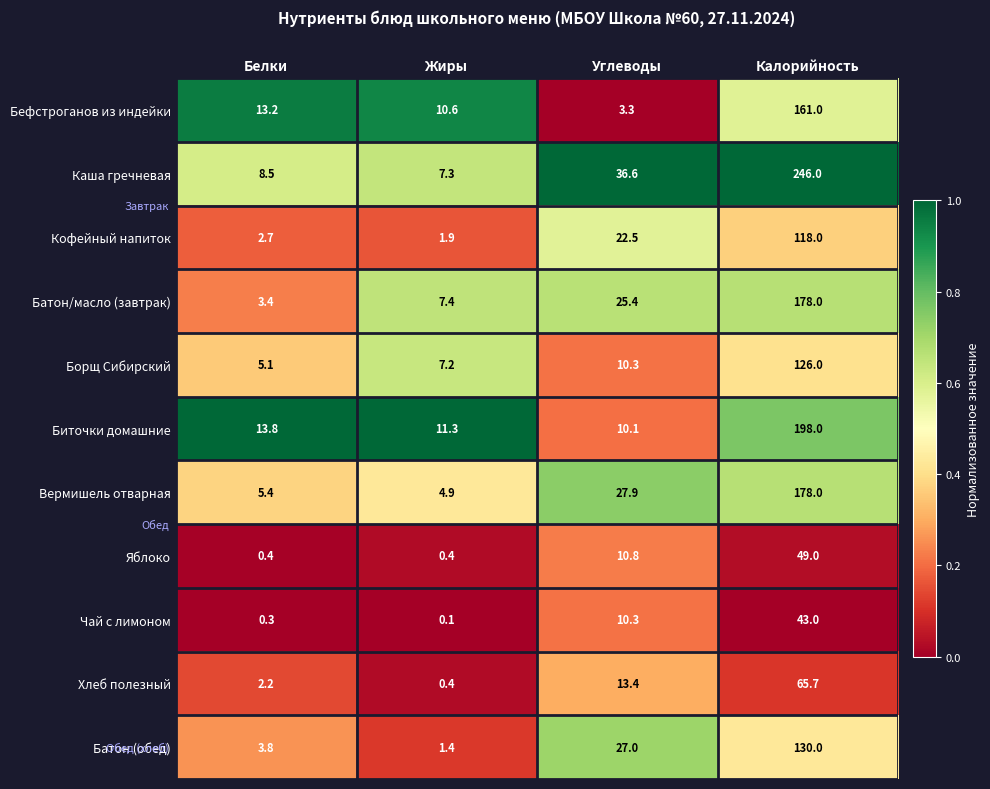

At which category is the sum across all series the highest?

Калорийность